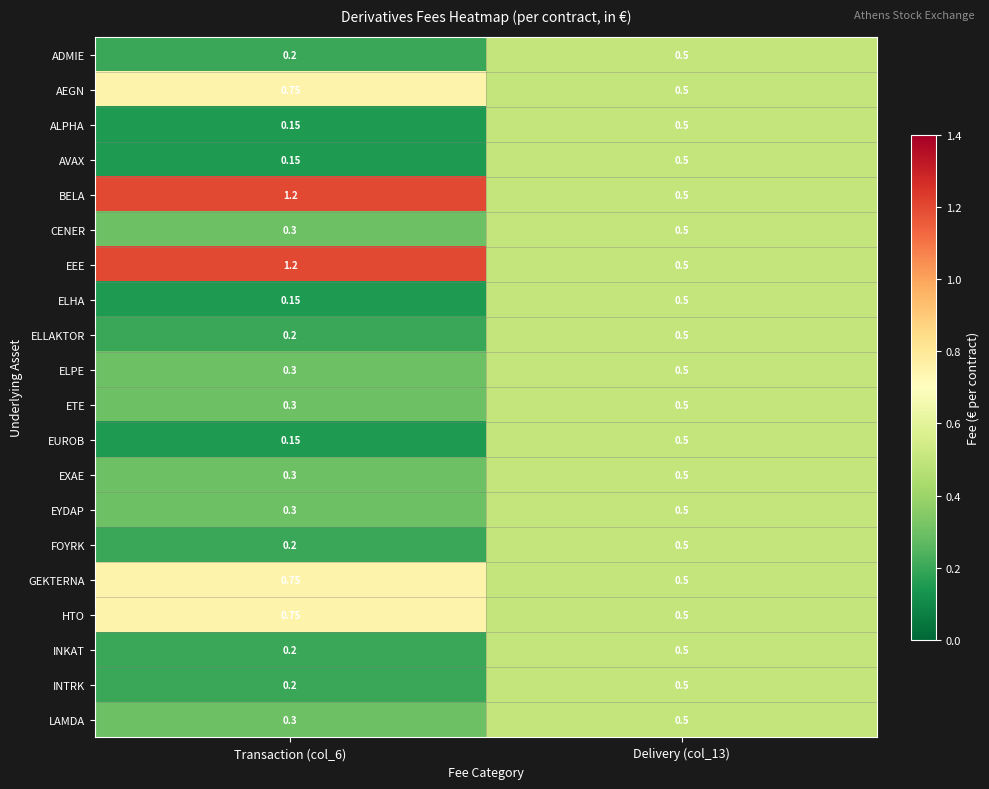

Which category has the lowest value across all series?

Transaction (col_6)